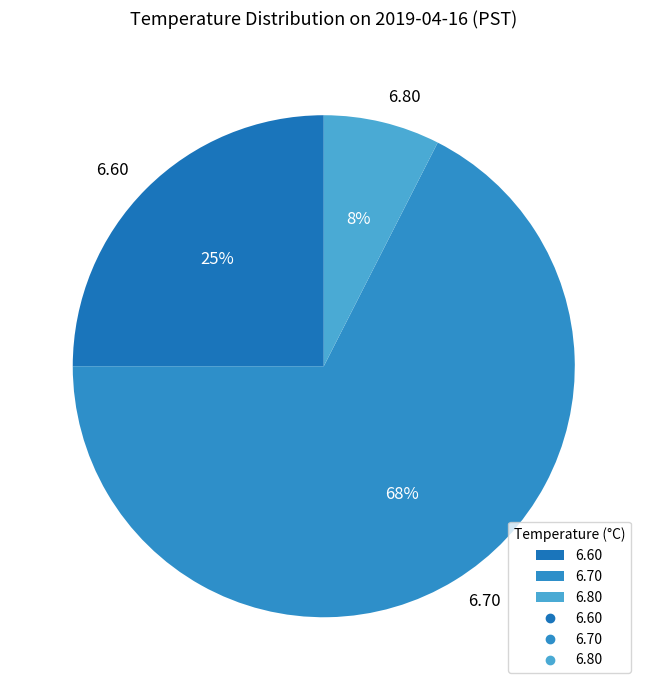

Is the sum of 6.80 and 6.70 greater than half?

Yes